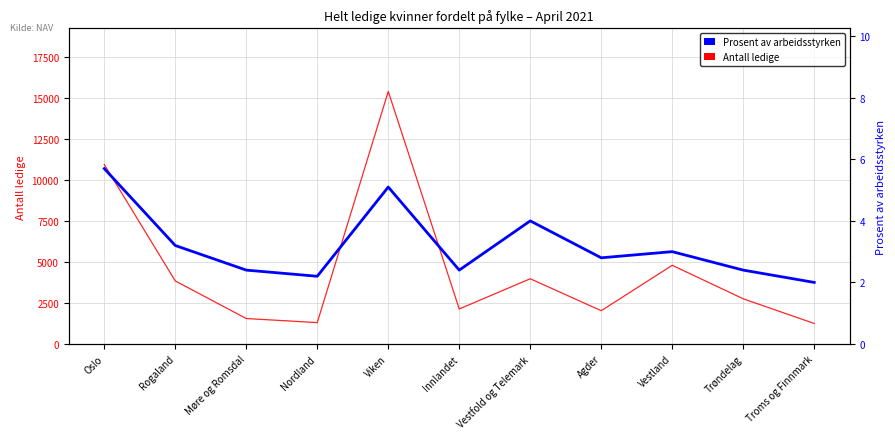

What is the label of the 11th point from the left?

Troms og Finnmark